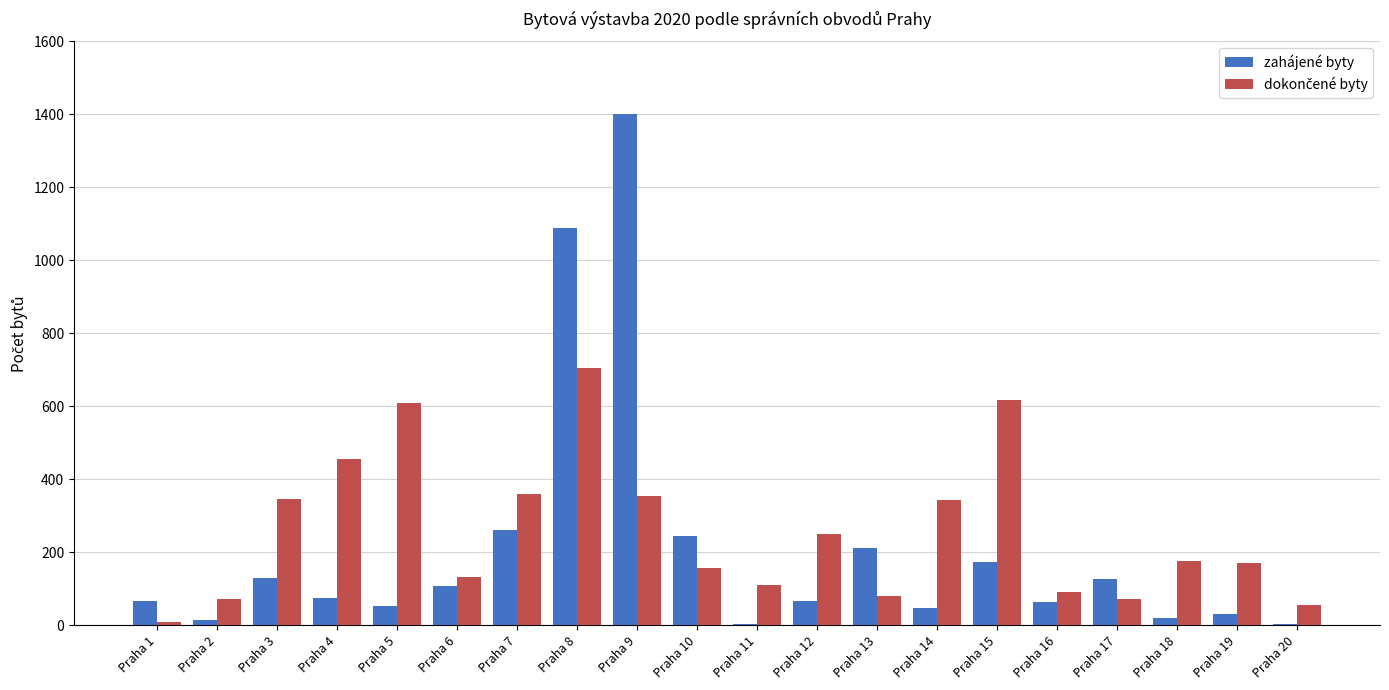

What is the maximum value for zahájené byty?

1402